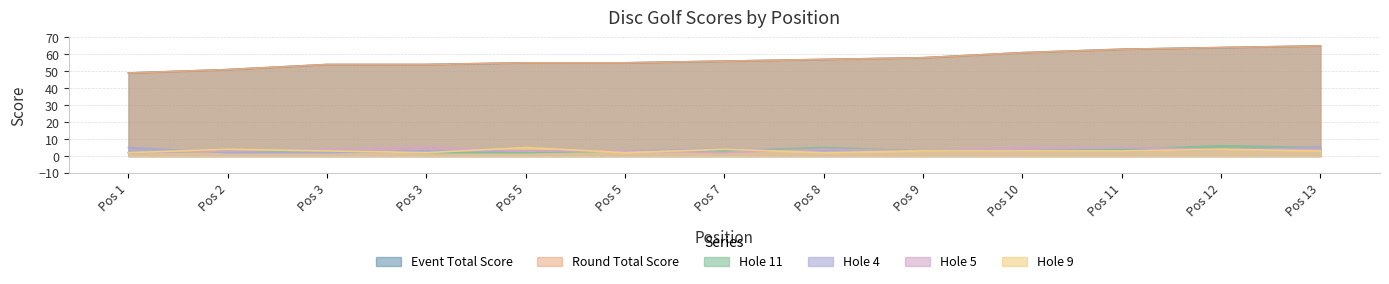

Reading right to left, transcribe all the data shown in this chart.

event_total_score: 13=65	12=64	11=63	10=61	9=58	8=57	7=56	5=55	5=55	3=54	3=54	2=51	1=49
round_total_score: 13=65	12=64	11=63	10=61	9=58	8=57	7=56	5=55	5=55	3=54	3=54	2=51	1=49
hole_11: 13=5	12=6	11=4	10=3	9=3	8=5	7=3	5=3	5=2	3=2	3=3	2=3	1=2
hole_4: 13=5	12=4	11=3	10=3	9=3	8=3	7=4	5=3	5=3	3=3	3=2	2=2	1=5
hole_5: 13=4	12=4	11=5	10=5	9=3	8=4	7=2	5=3	5=3	3=5	3=4	2=3	1=2
hole_9: 13=3	12=4	11=3	10=3	9=3	8=2	7=4	5=2	5=5	3=2	3=3	2=4	1=2